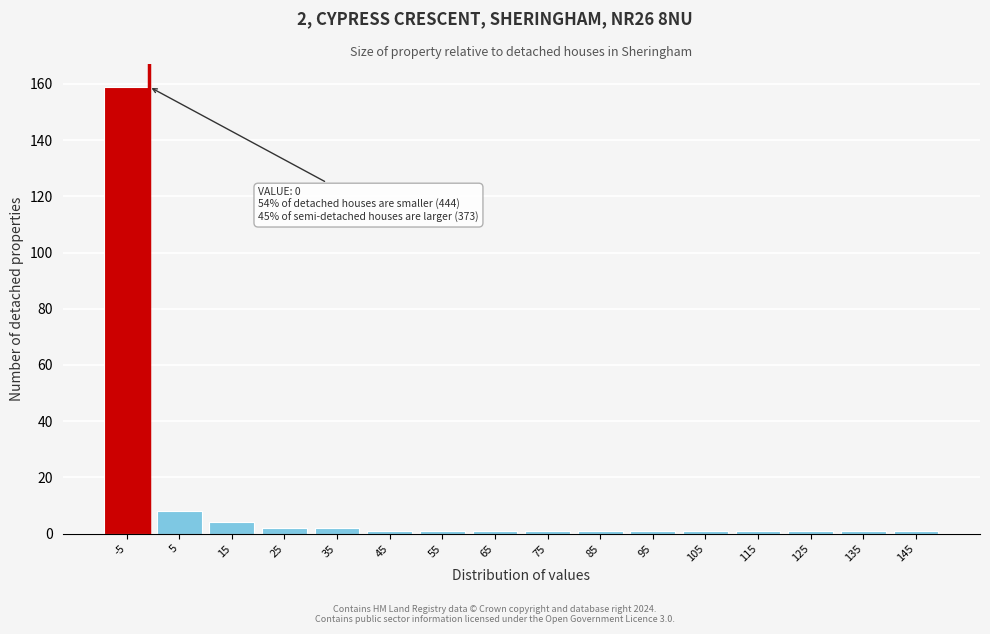

Reading left to right, extract all data points from this chart.

159	8	4	2	2	1	1	1	1	1	1	1	1	1	1	1